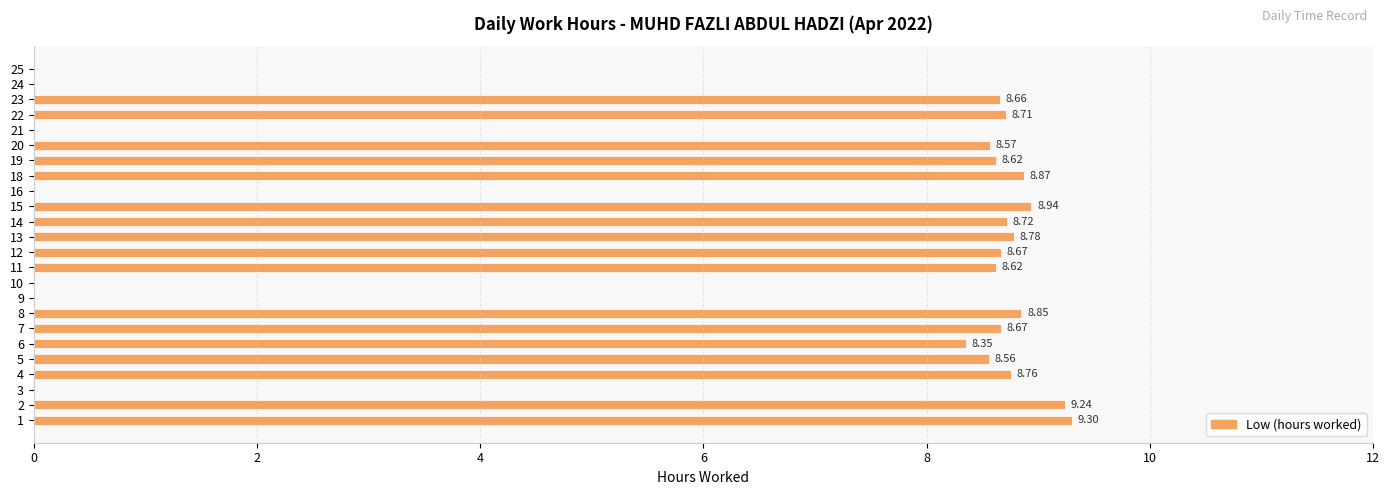

What is the change in value from 10 to 14?

+8.7